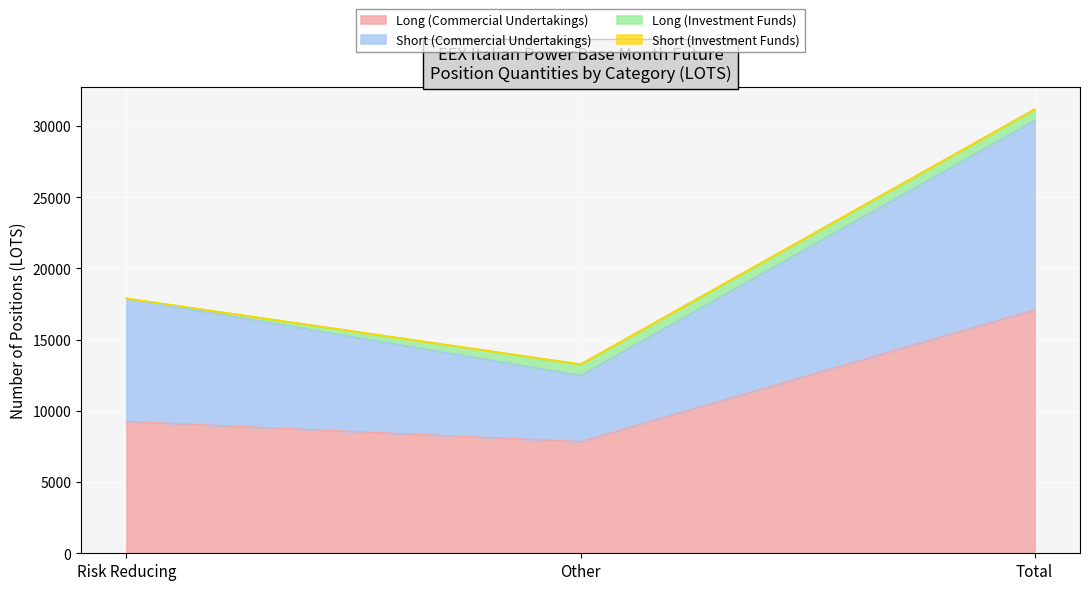

Is the value of Long (Commercial Undertakings) at Total greater than the value of Short (Commercial Undertakings) at Other?

Yes